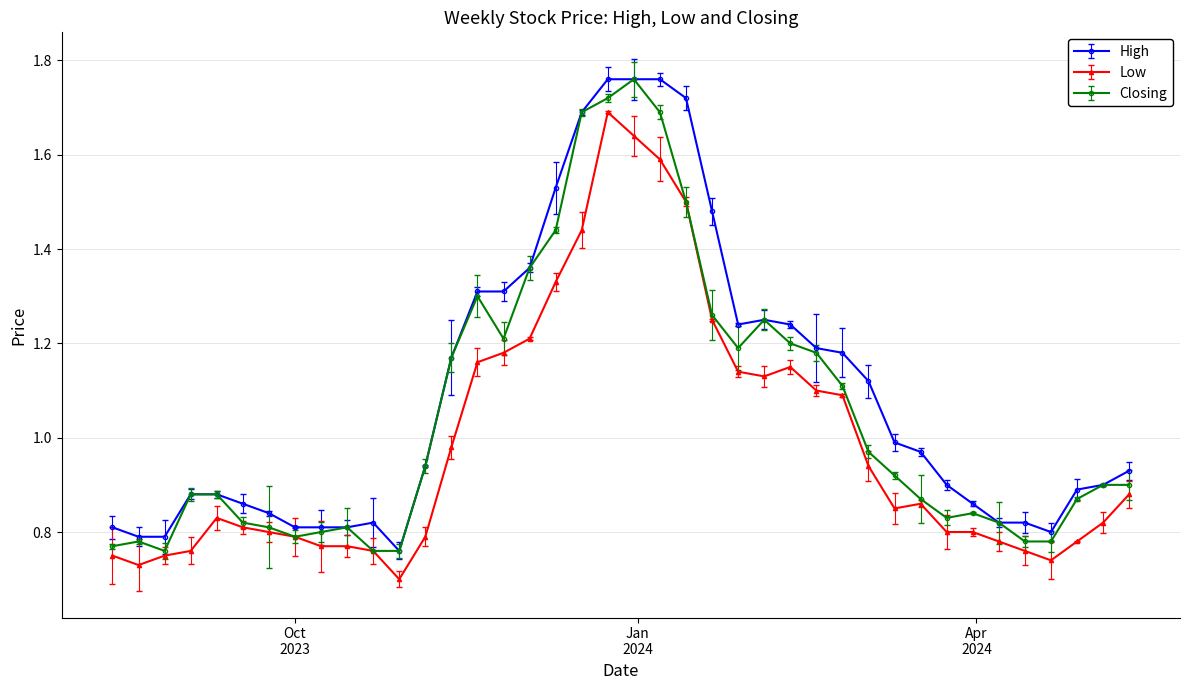

What is the minimum value for Closing?

0.8